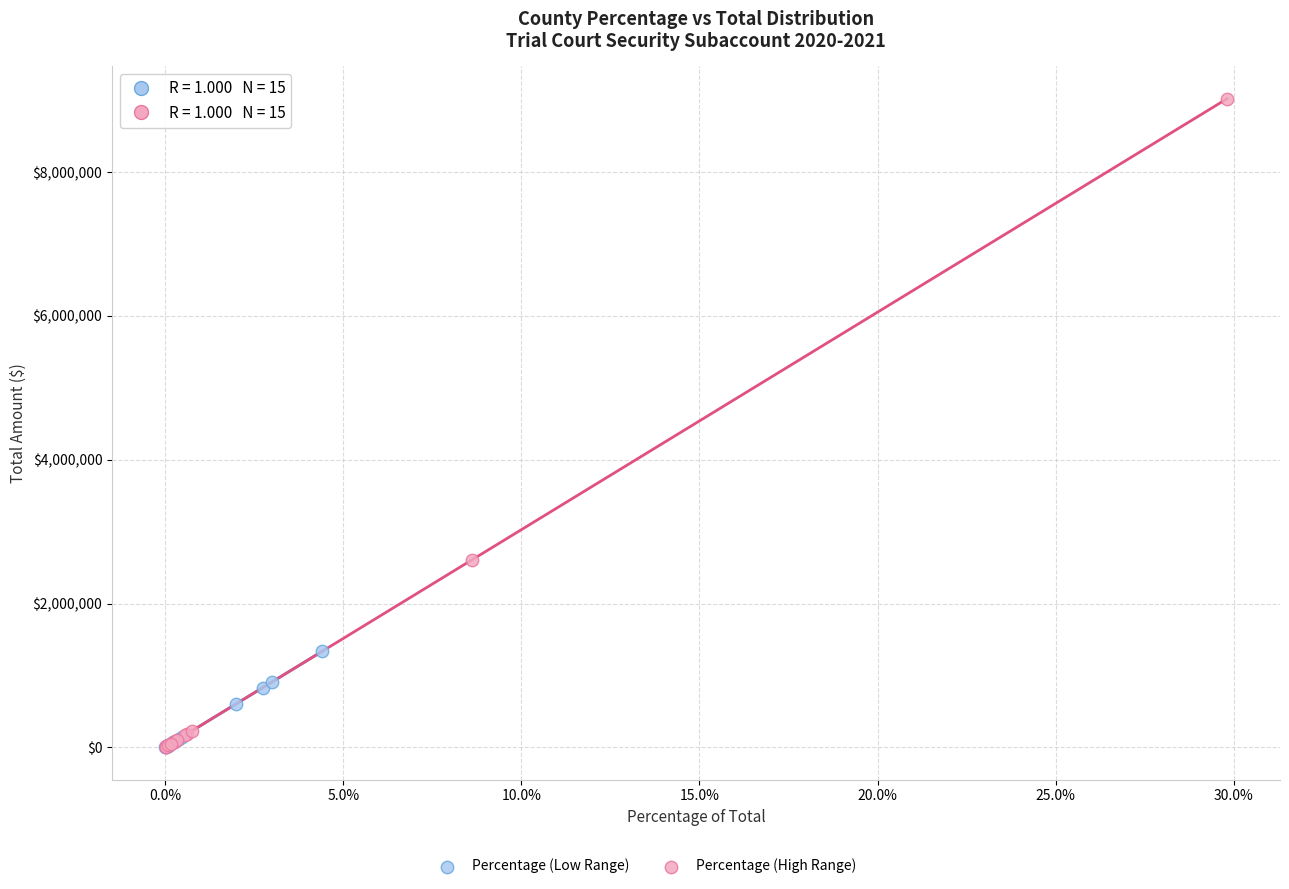

Which series has the largest Y range (max minus min)?

Percentage (High Range)